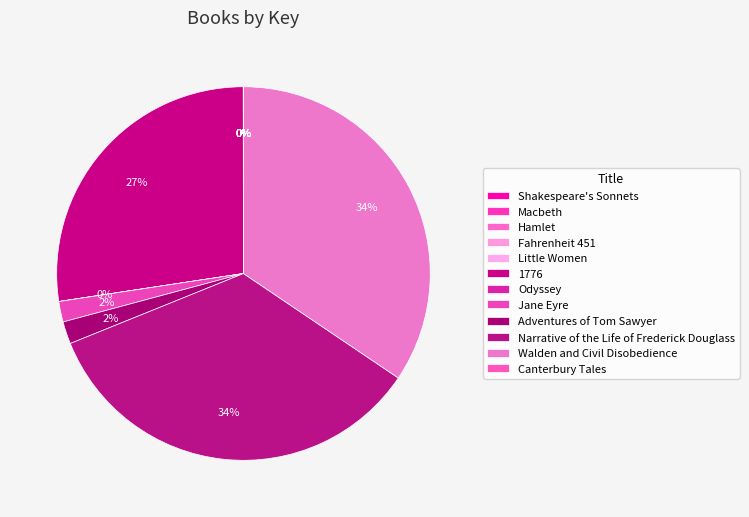

True or false: Canterbury Tales accounts for 1% of the total.

False